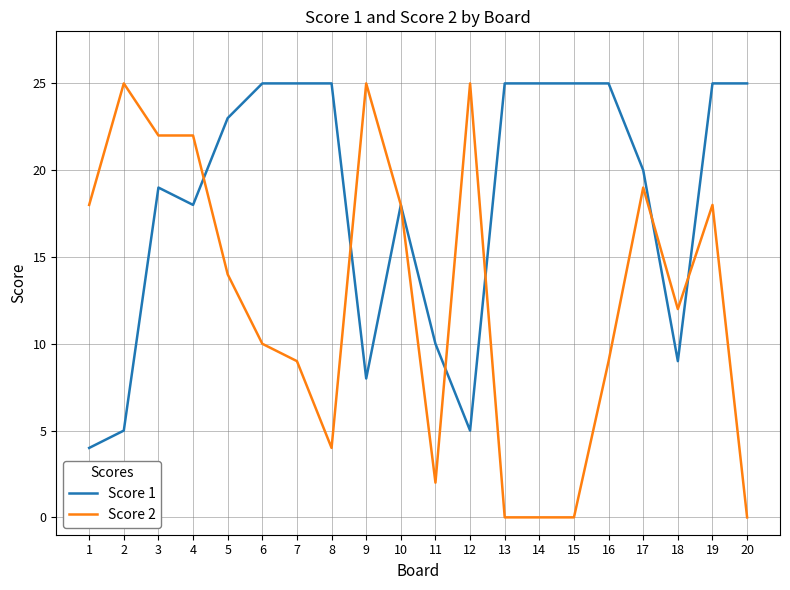

At which category does Score 2 reach its first local peak?

2